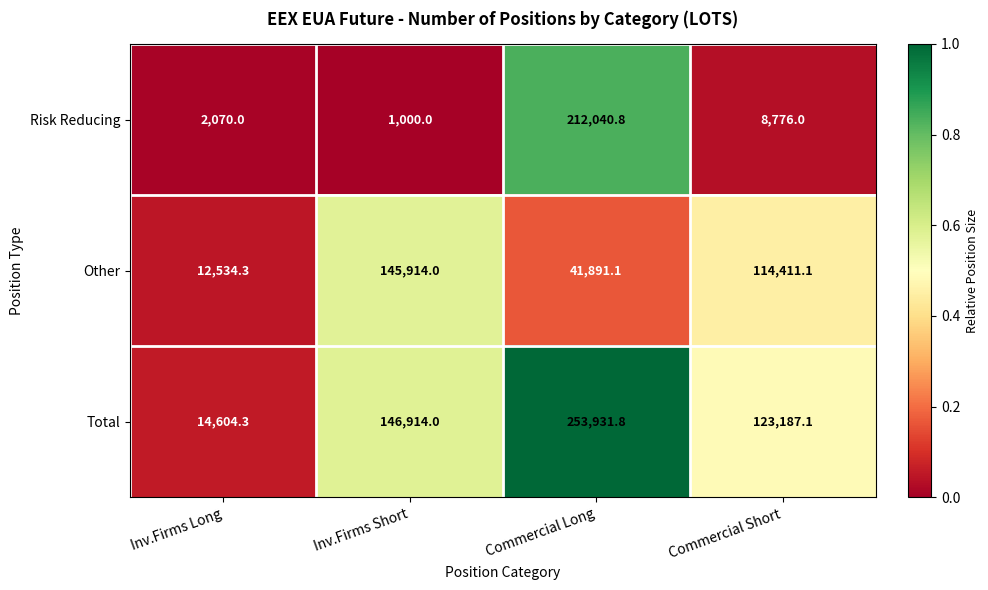

Rank the series at Commercial Long from highest to lowest value.

Total, Risk Reducing, Other